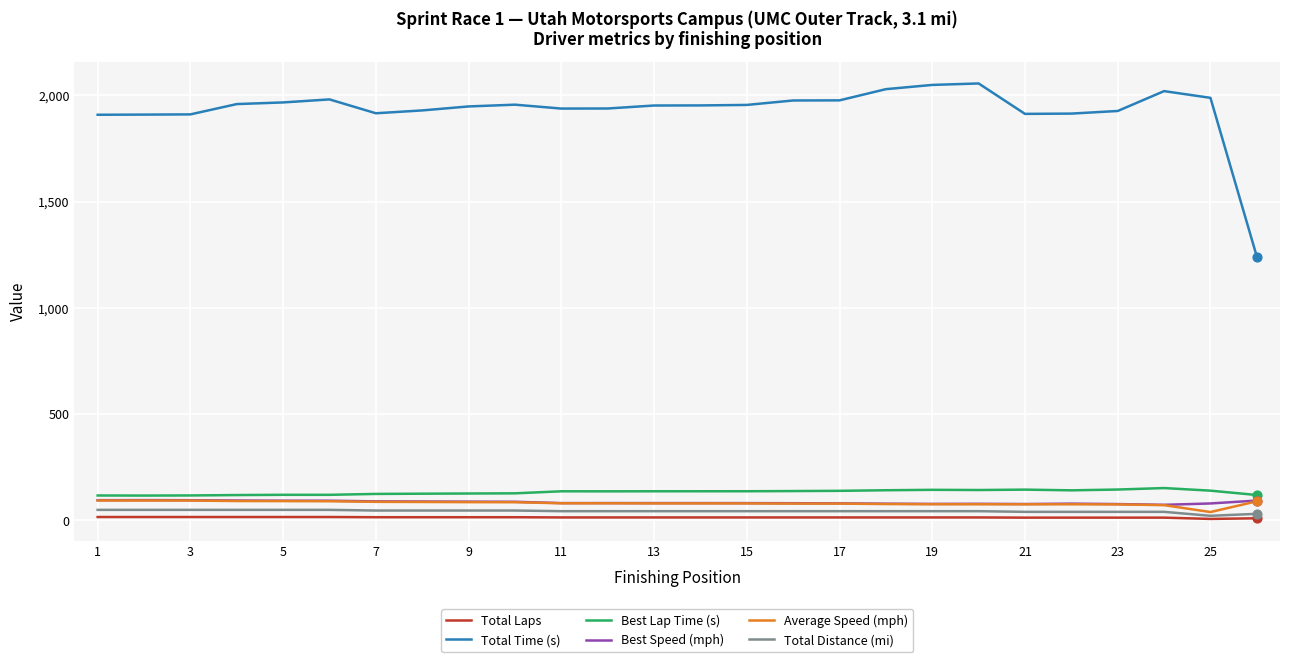

True or false: Total Distance (mi) and Best Lap Time (s) cross at least once.

False